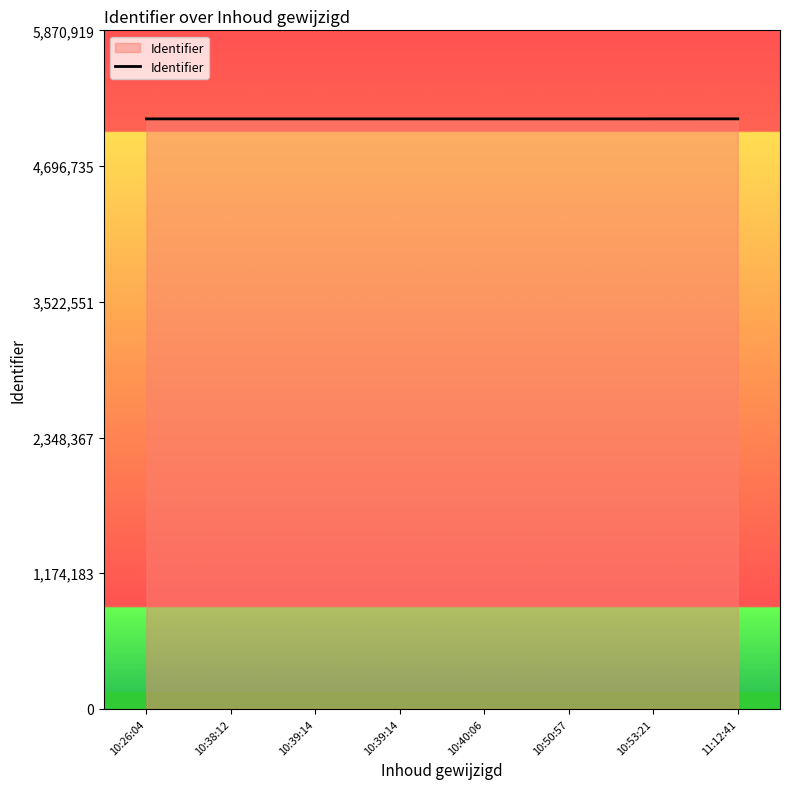

What is the ratio of the value at 10:26:04 to the value at 10:39:14?

1.0